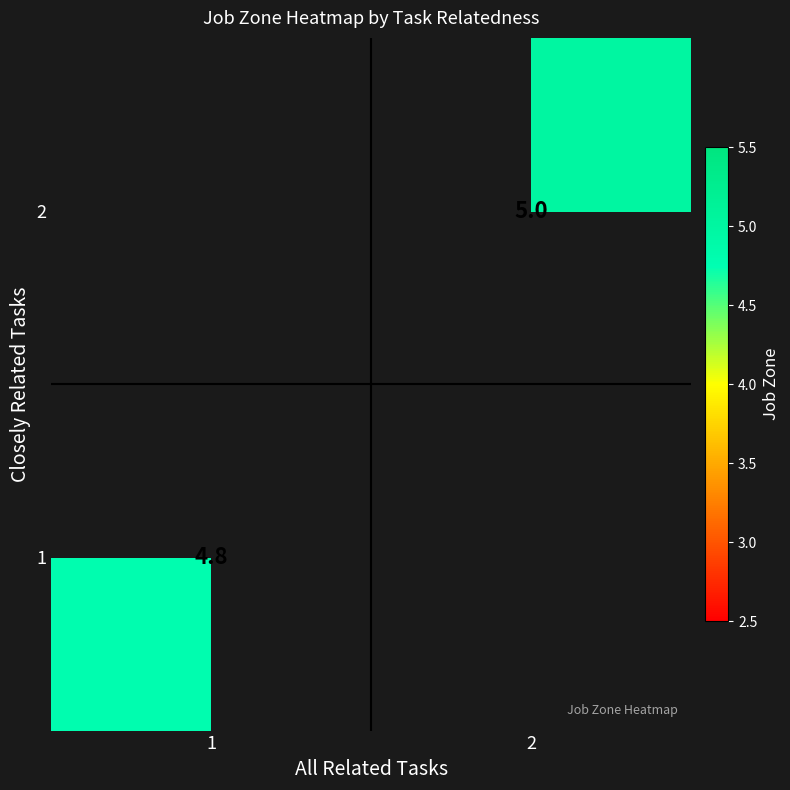

At how many categories does at least one series exceed 4?

2